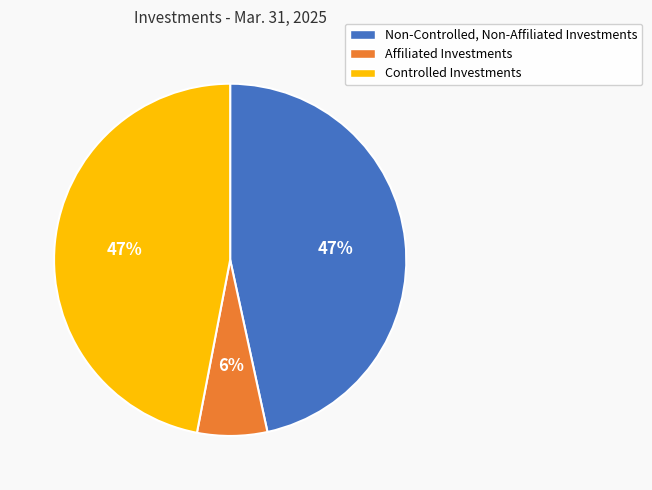

To the nearest percent, what is the difference between the largest and smallest slice percentages?

41%